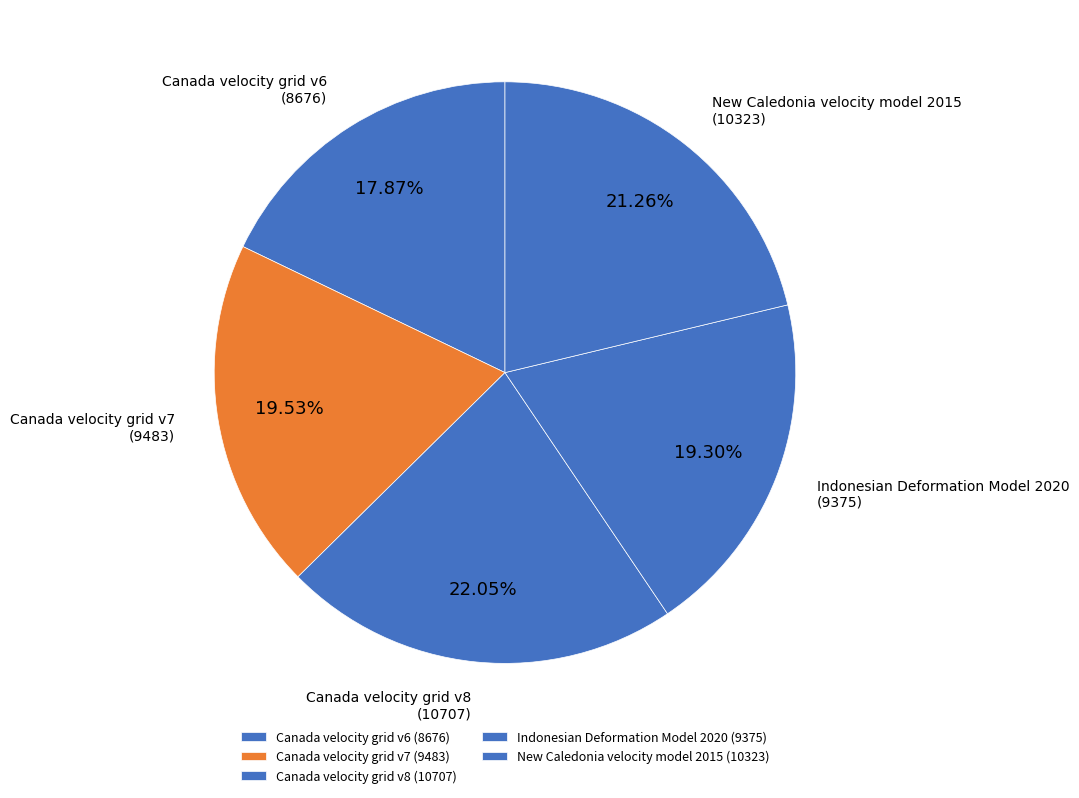

Is New Caledonia velocity model 2015 the majority of the pie?

No